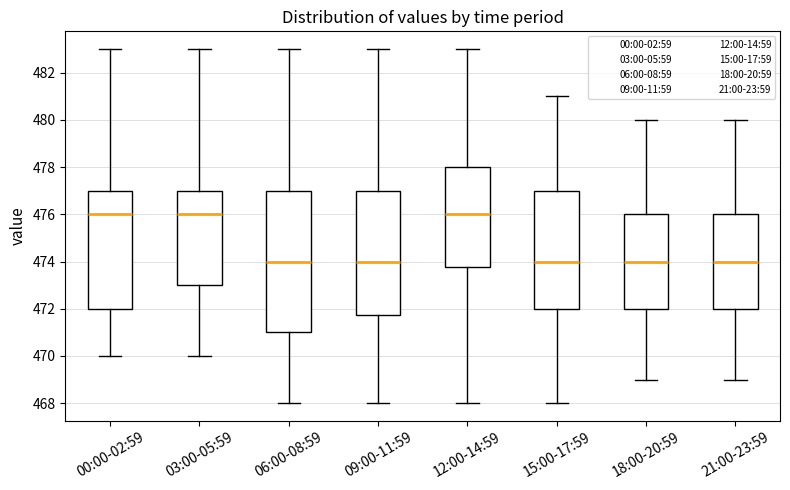

Comparing the boxes themselves (not the whiskers), which one is the tallest?

06:00-08:59